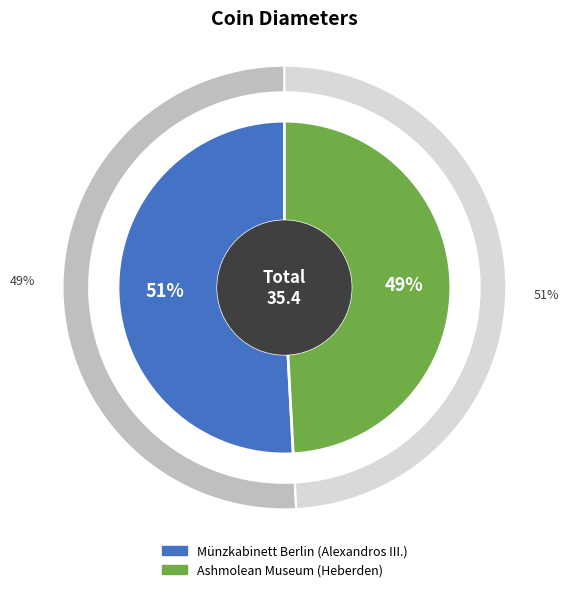

Does Ashmolean Museum (Heberden) represent more than half of the total?

No